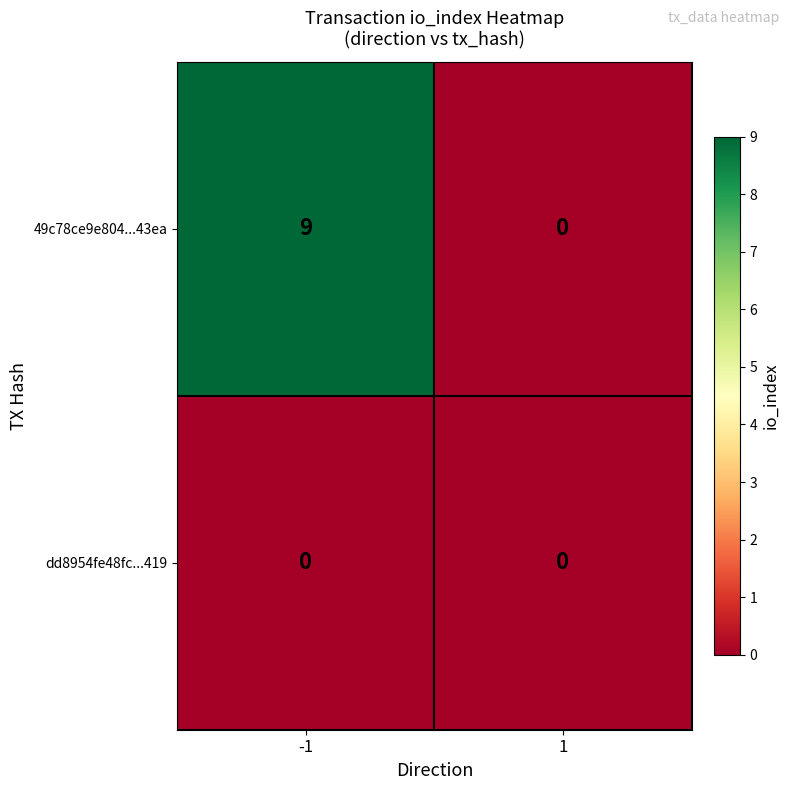

The value of 49c78ce9e804...43ea at 1 is -4. True or false?

False